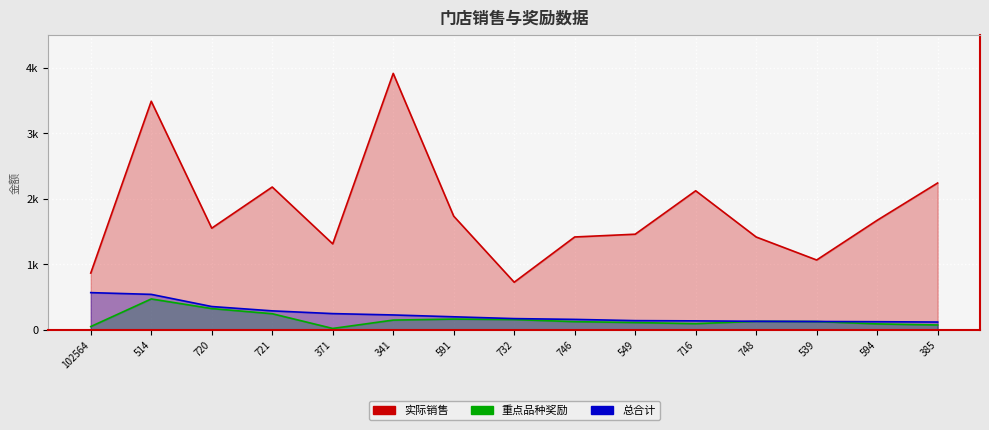

What is the sum of all 总合计 values?

3589.4